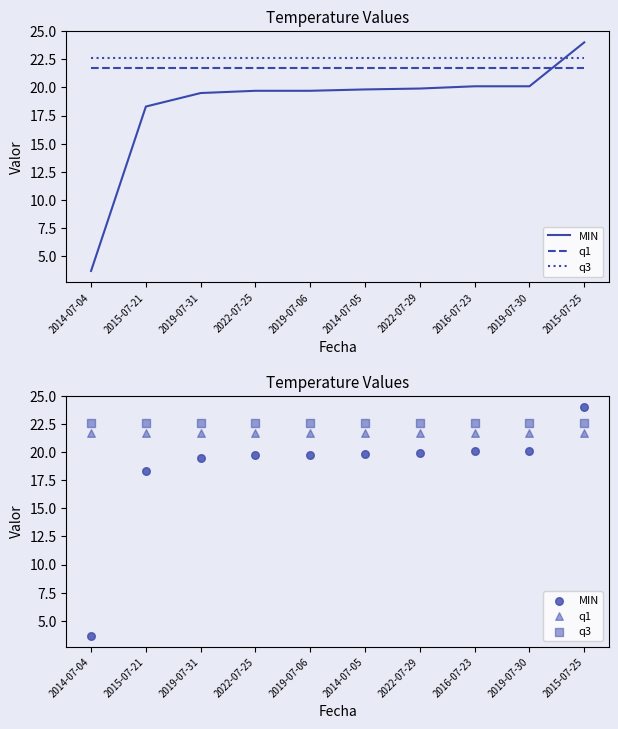

Which series reaches the maximum Y coordinate?

MIN